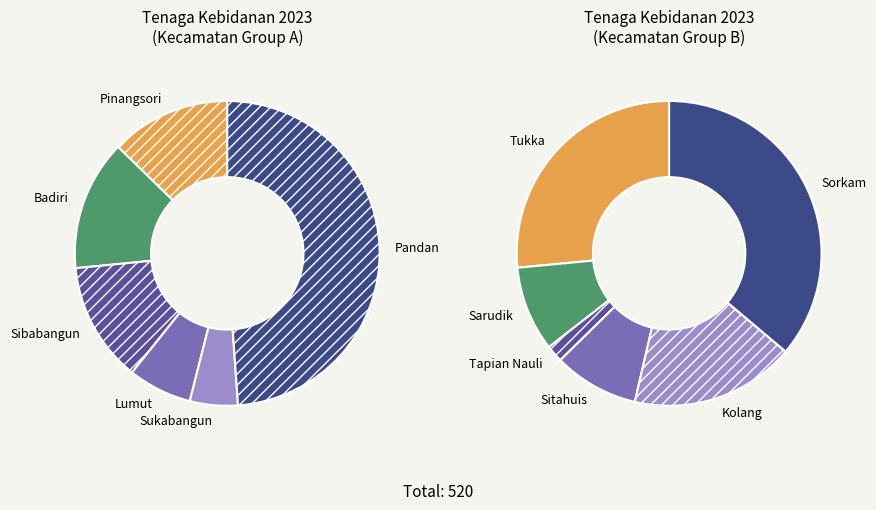

What is the change in value from Pandan to Tukka?

-129